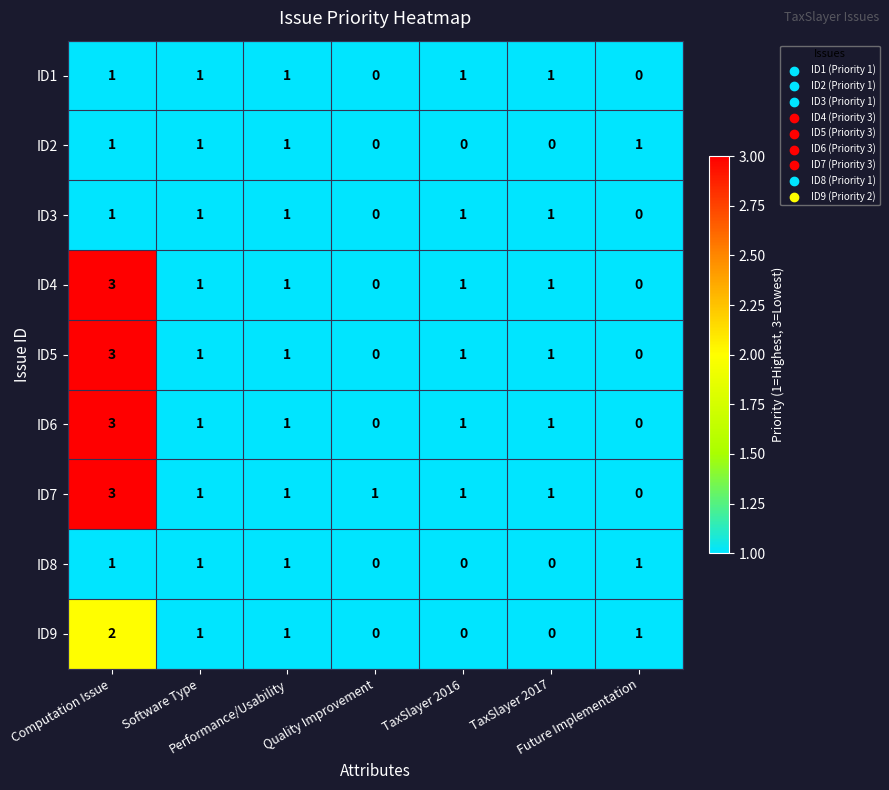

Count the ID7 values in the range 1 to 2.

5